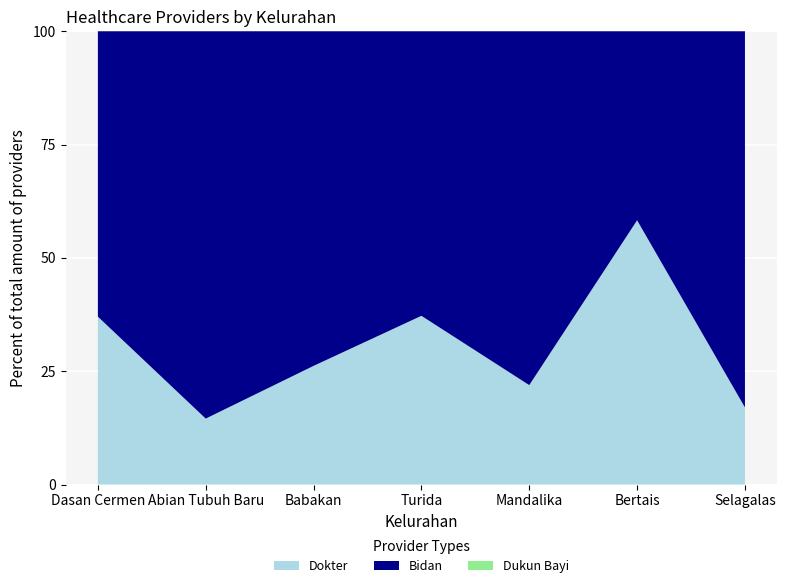

Reading left to right, list all the values displayed in this chart.

Dokter: 40	8	50	67	50	144	42
Bidan: 68	47	141	113	178	103	205
Dukun Bayi: 0	0	0	0	0	0	0